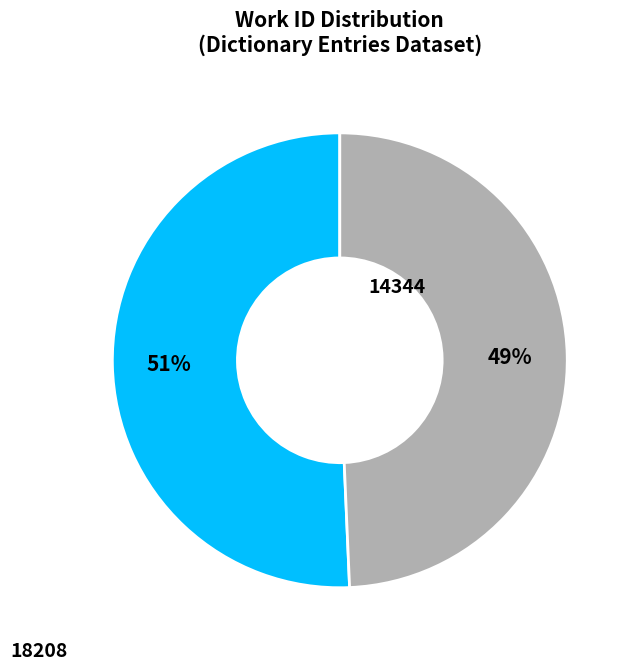

How many slices are in this pie chart?

2